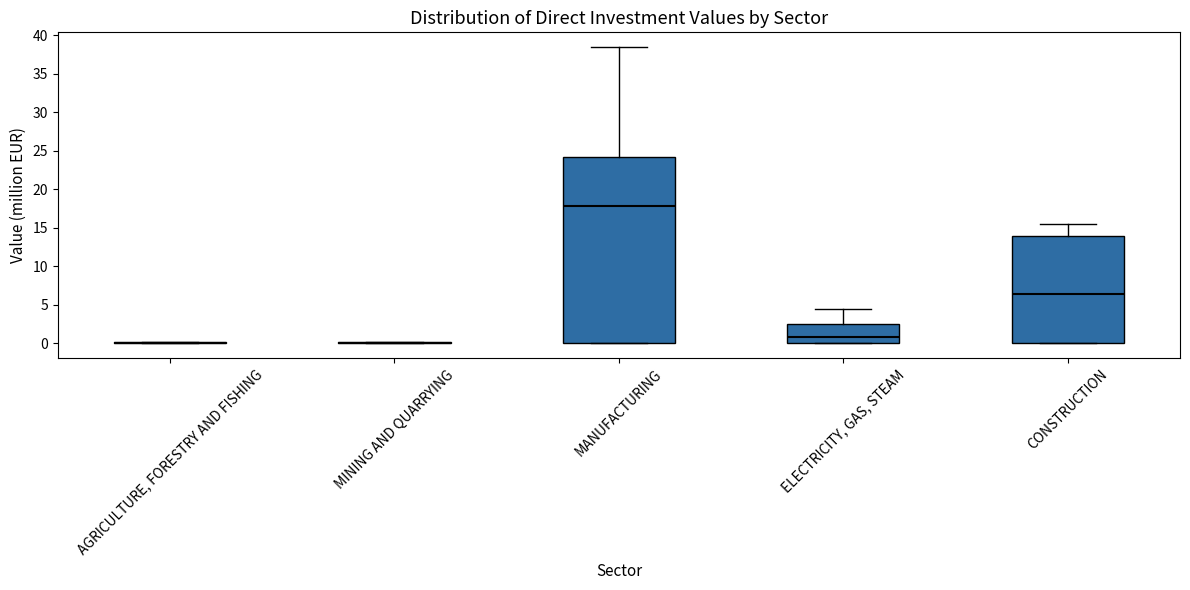

Reading left to right, read every box against the y-axis: the position of its median line, the range the box covers, and the ends of its whiskers. The values are not printed on the chart, so give them approximately, as read against the axis.

AGRICULTURE, FORESTRY AND FISHING: box collapsed to a line at 0.0, whiskers 0.0 to 0.0
MINING AND QUARRYING: box collapsed to a line at 0.0, whiskers 0.0 to 0.0
MANUFACTURING: median 18.0, box 0.0 to 24.0, whiskers 0.0 to 38.5
ELECTRICITY, GAS, STEAM: median 0.5, box 0.0 to 2.5, whiskers 0.0 to 4.5
CONSTRUCTION: median 6.5, box 0.0 to 14.0, whiskers 0.0 to 15.5